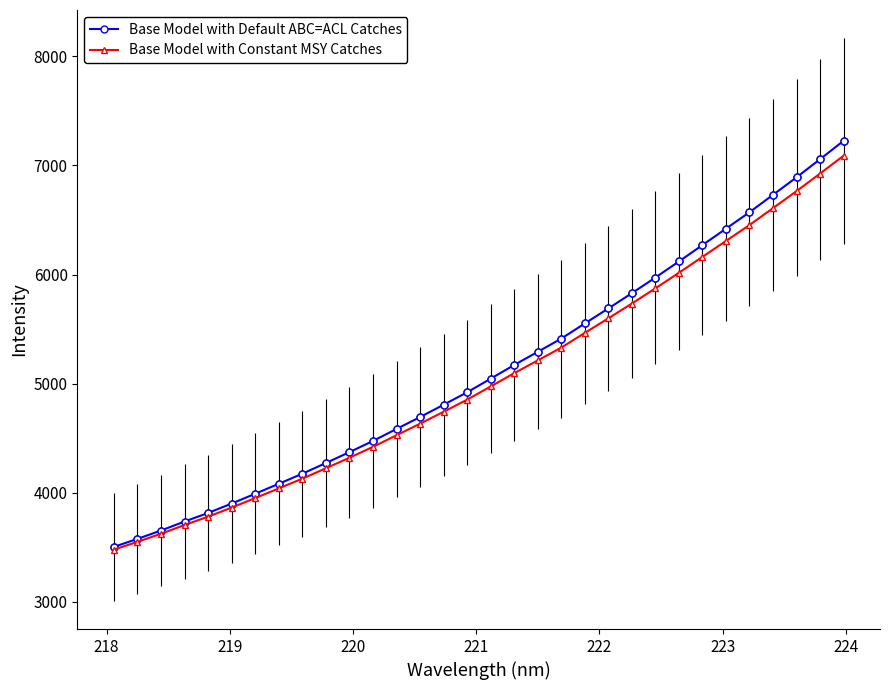

What is the smallest value displayed?

3477.8